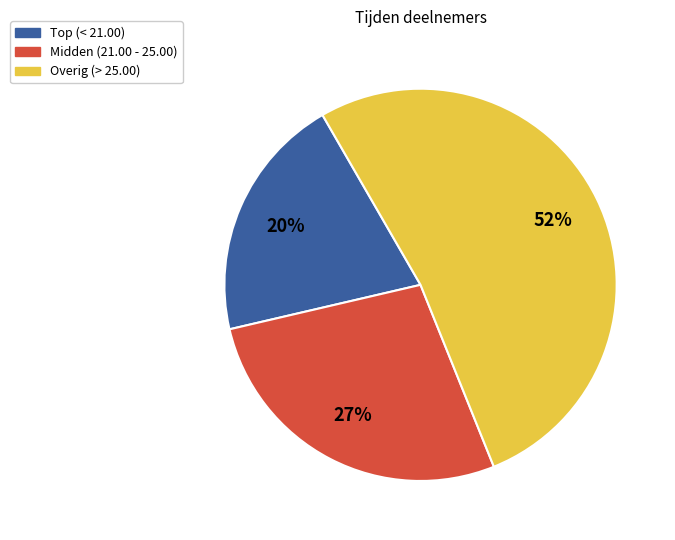

Is there any slice that represents more than half of the pie?

Yes